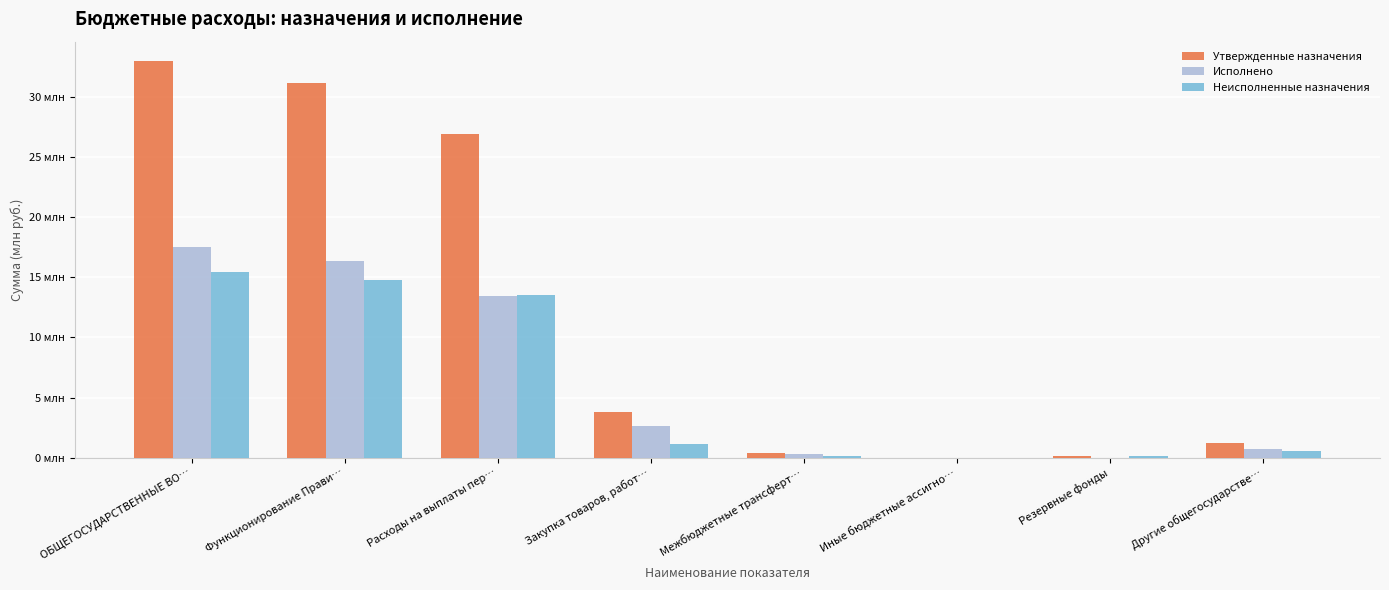

Reading left to right, transcribe all the data shown in this chart.

Утвержденные назначения: 33.0	31.2	27.0	3.8	0.4	0.0	0.1	1.2
Исполнено: 17.6	16.4	13.4	2.6	0.3	0.0	0.0	0.7
Неисполненные назначения: 15.4	14.8	13.6	1.1	0.1	0.0	0.1	0.5